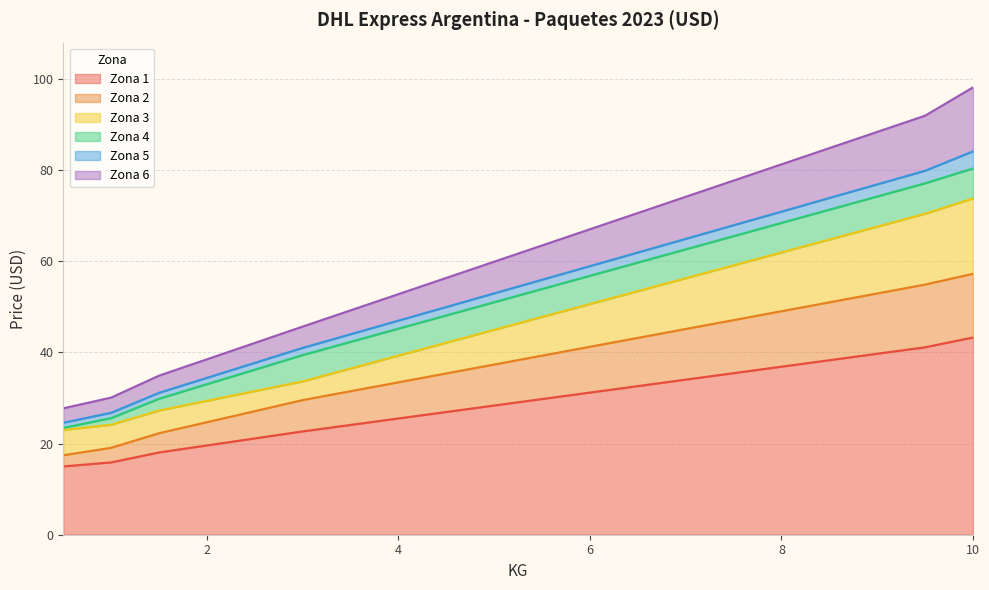

What is the difference between the maximum and second lowest values in the Zona 2 series?

38.2